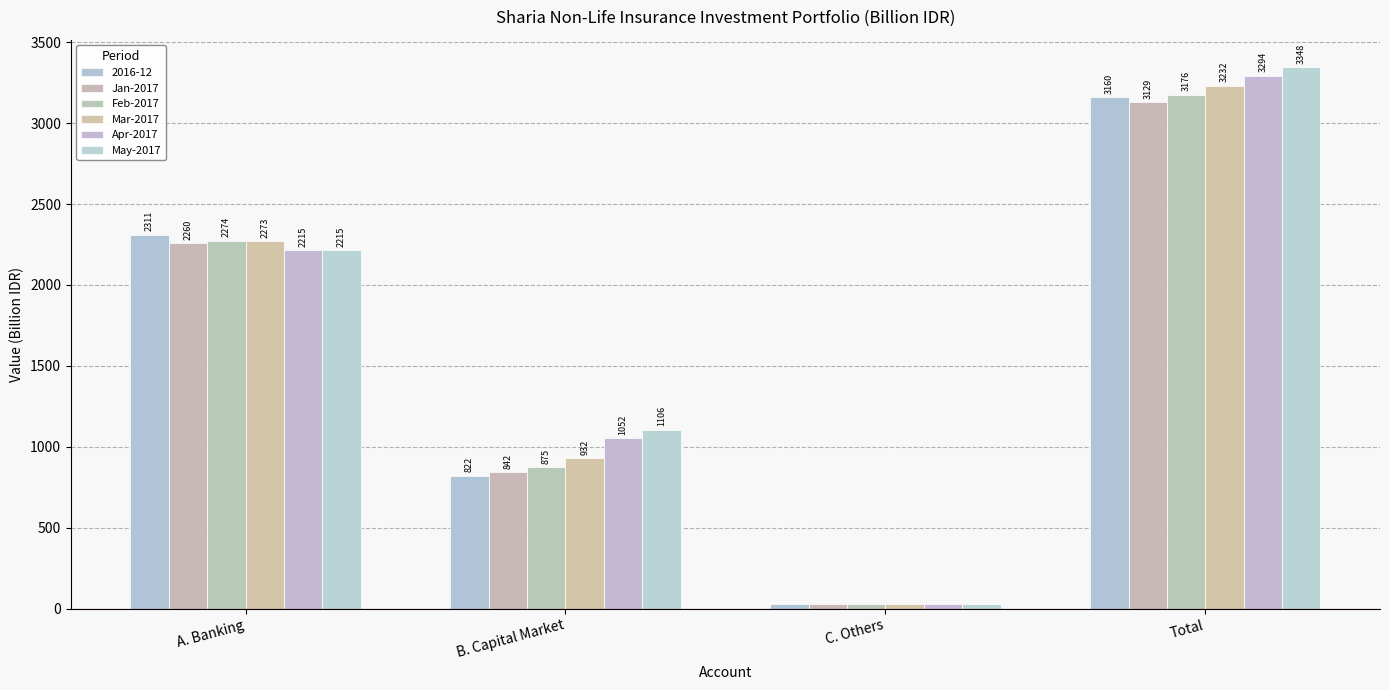

How many values in the Apr-2017 series exceed 2215?

2